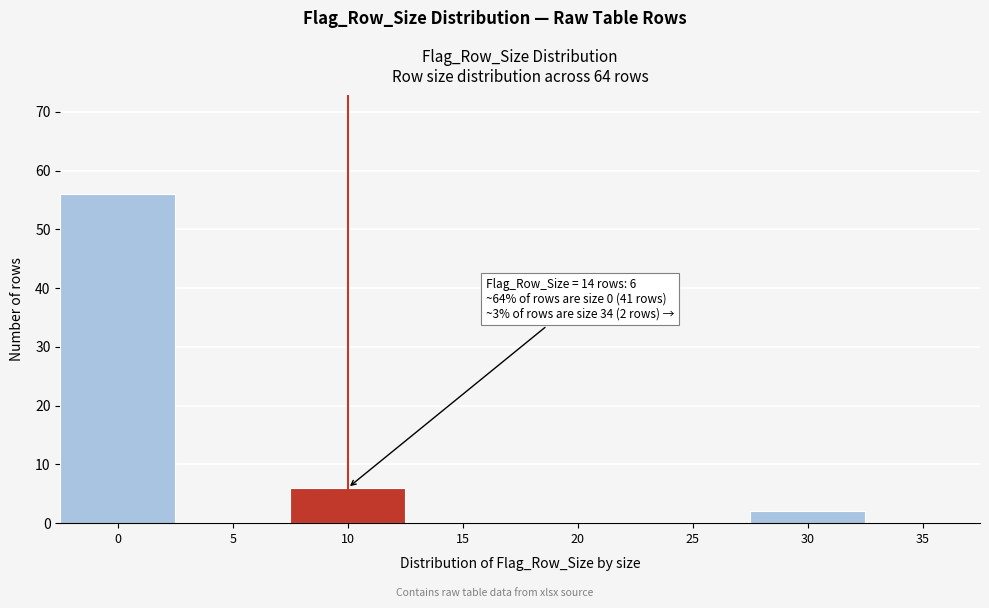

Reading left to right, transcribe all the data shown in this chart.

0=56	5=0	10=6	15=0	20=0	25=0	30=2	35=0